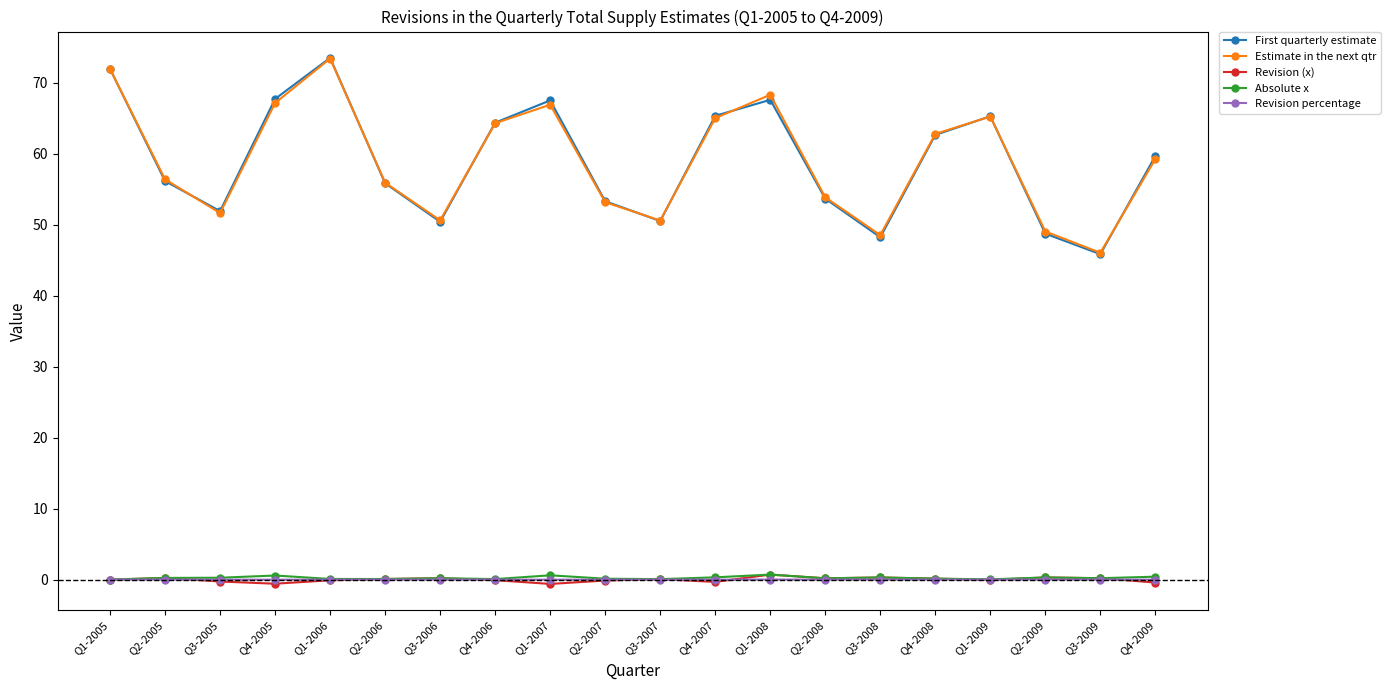

The First quarterly estimate series shows 67.7 at Q4-2005. True or false?

True